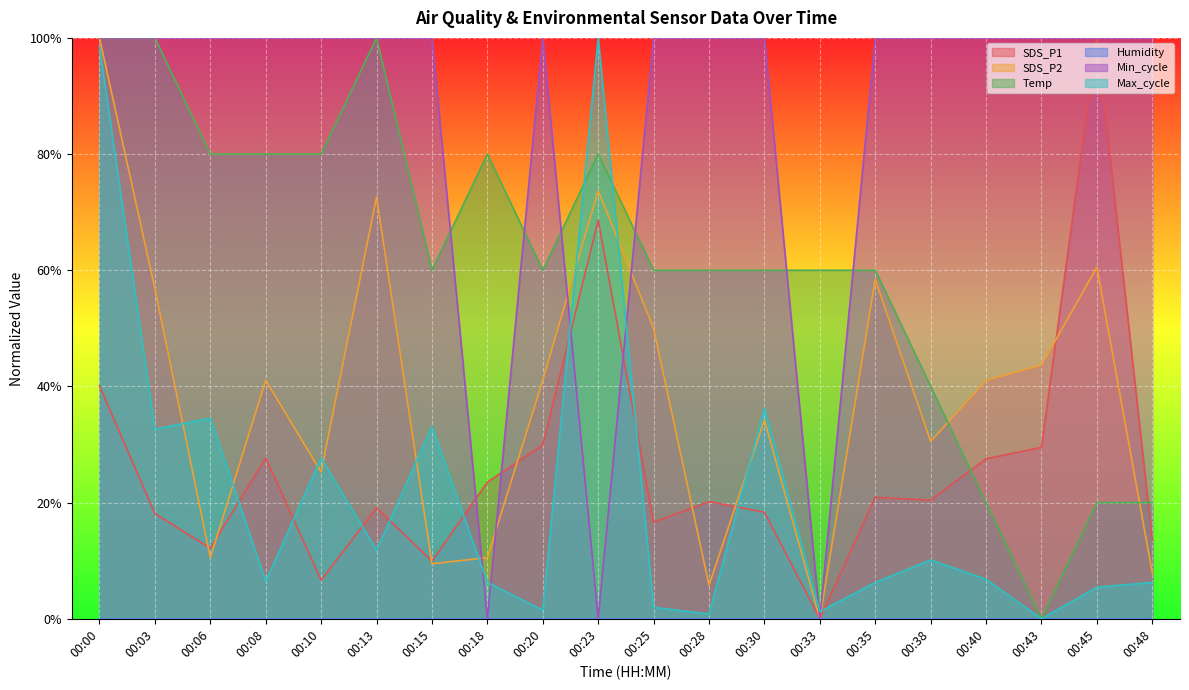

Reading right to left, extract all data points from this chart.

SDS_P1: 00:48=0.1	00:45=1.0	00:43=0.3	00:40=0.3	00:38=0.2	00:35=0.2	00:33=0.0	00:30=0.2	00:28=0.2	00:25=0.2	00:23=0.7	00:20=0.3	00:18=0.2	00:15=0.1	00:13=0.2	00:10=0.1	00:08=0.3	00:06=0.1	00:03=0.2	00:00=0.4
SDS_P2: 00:48=0.1	00:45=0.6	00:43=0.4	00:40=0.4	00:38=0.3	00:35=0.6	00:33=0.0	00:30=0.3	00:28=0.1	00:25=0.5	00:23=0.7	00:20=0.4	00:18=0.1	00:15=0.1	00:13=0.7	00:10=0.3	00:08=0.4	00:06=0.1	00:03=0.6	00:00=1.0
Temp: 00:48=0.2	00:45=0.2	00:43=0.0	00:40=0.2	00:38=0.4	00:35=0.6	00:33=0.6	00:30=0.6	00:28=0.6	00:25=0.6	00:23=0.8	00:20=0.6	00:18=0.8	00:15=0.6	00:13=1.0	00:10=0.8	00:08=0.8	00:06=0.8	00:03=1.0	00:00=1.0
Min_cycle: 00:48=1.0	00:45=1.0	00:43=1.0	00:40=1.0	00:38=1.0	00:35=1.0	00:33=0.0	00:30=1.0	00:28=1.0	00:25=1.0	00:23=0.0	00:20=1.0	00:18=0.0	00:15=1.0	00:13=1.0	00:10=1.0	00:08=1.0	00:06=1.0	00:03=1.0	00:00=1.0
Max_cycle: 00:48=0.1	00:45=0.1	00:43=0.0	00:40=0.1	00:38=0.1	00:35=0.1	00:33=0.0	00:30=0.4	00:28=0.0	00:25=0.0	00:23=1.0	00:20=0.0	00:18=0.1	00:15=0.3	00:13=0.1	00:10=0.3	00:08=0.1	00:06=0.3	00:03=0.3	00:00=1.0